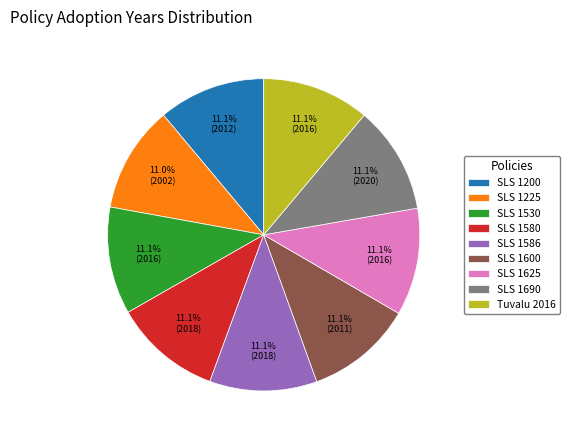

Does SLS 1530 represent more than half of the total?

No